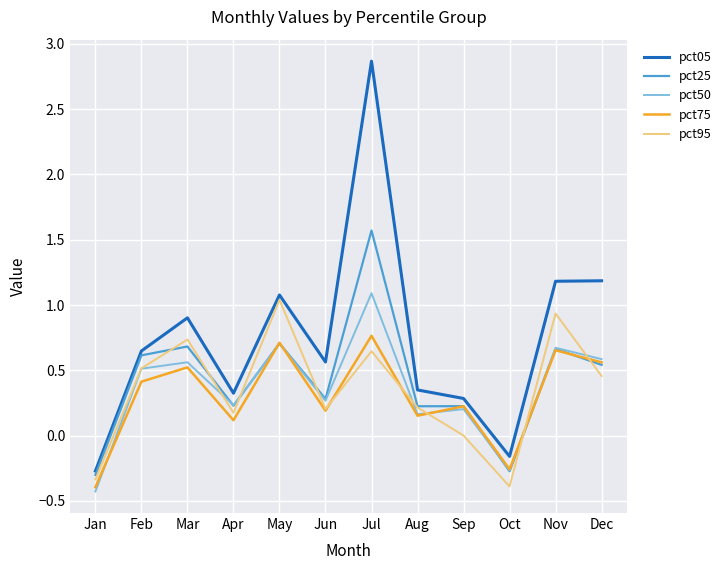

The value of pct05 at Feb is 0.4. True or false?

False